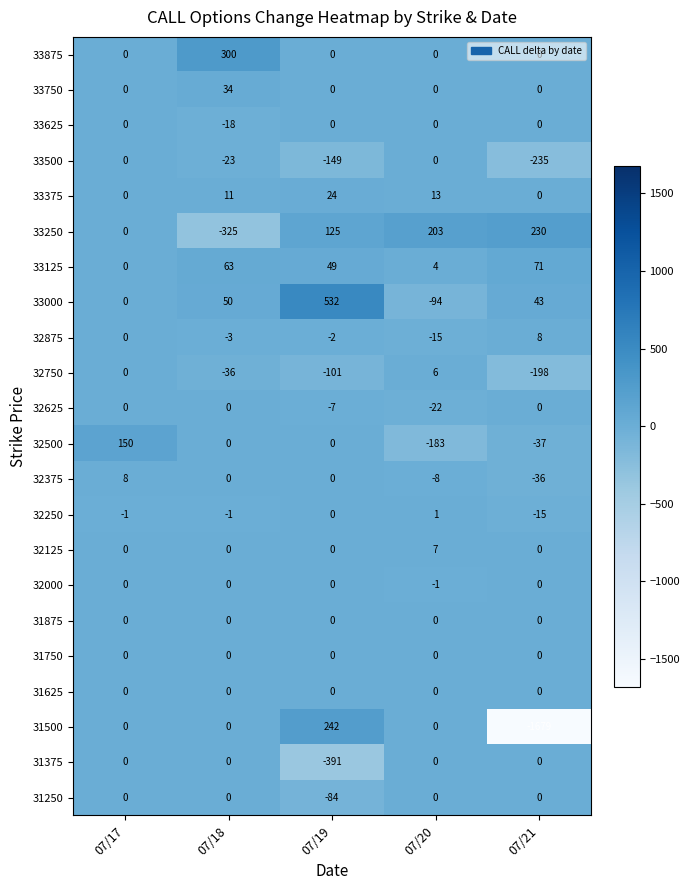

Which series has the largest total across all categories?

33000